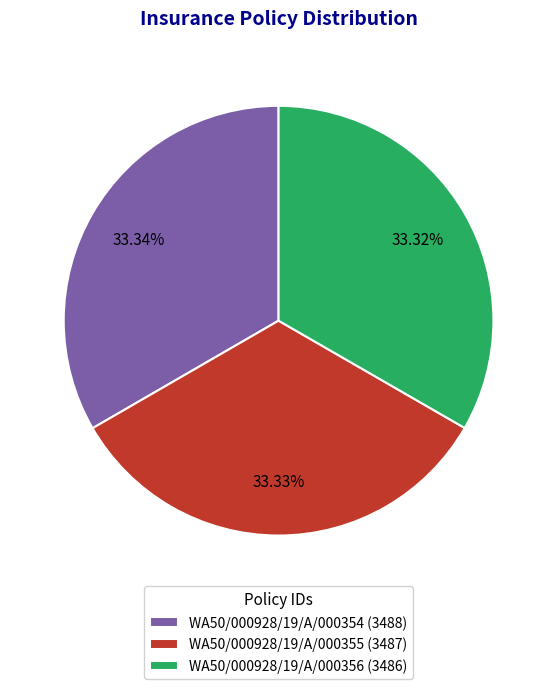

Does WA50/000928/19/A/000354 account for over 50% of the chart?

No